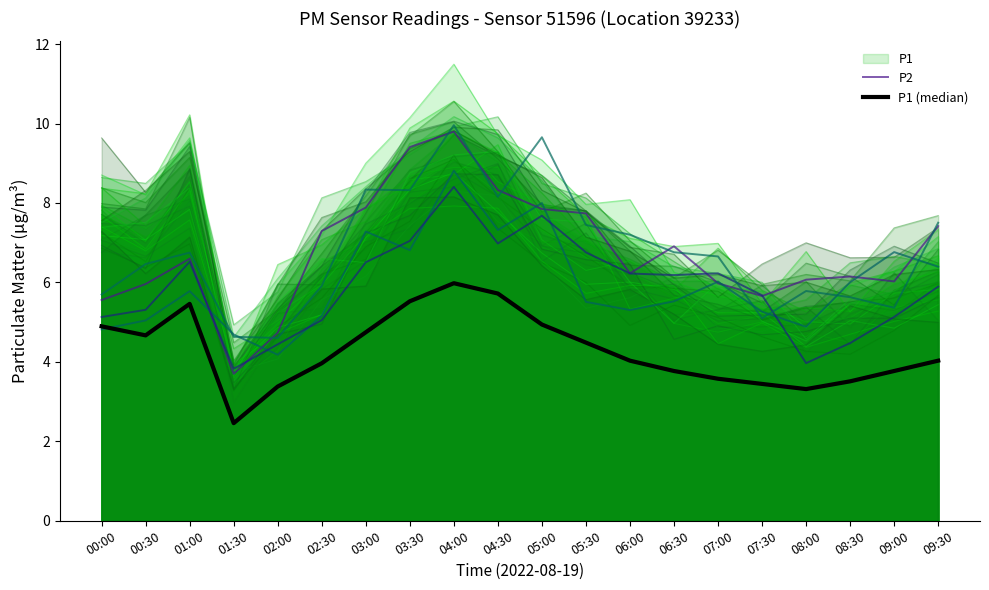

Rank the series by their average value, from highest to lowest.

P2, P1 (median)